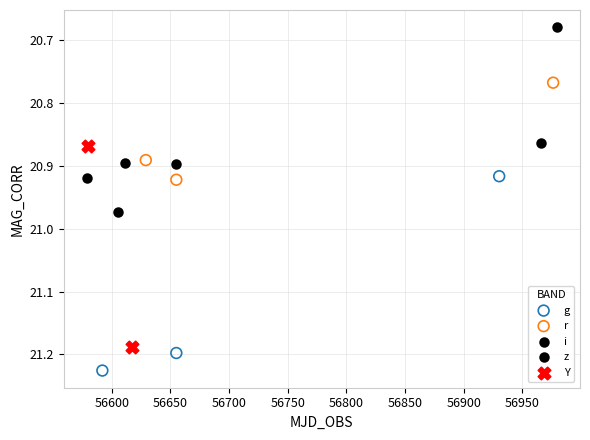

Which series has the largest Y range (max minus min)?

Y